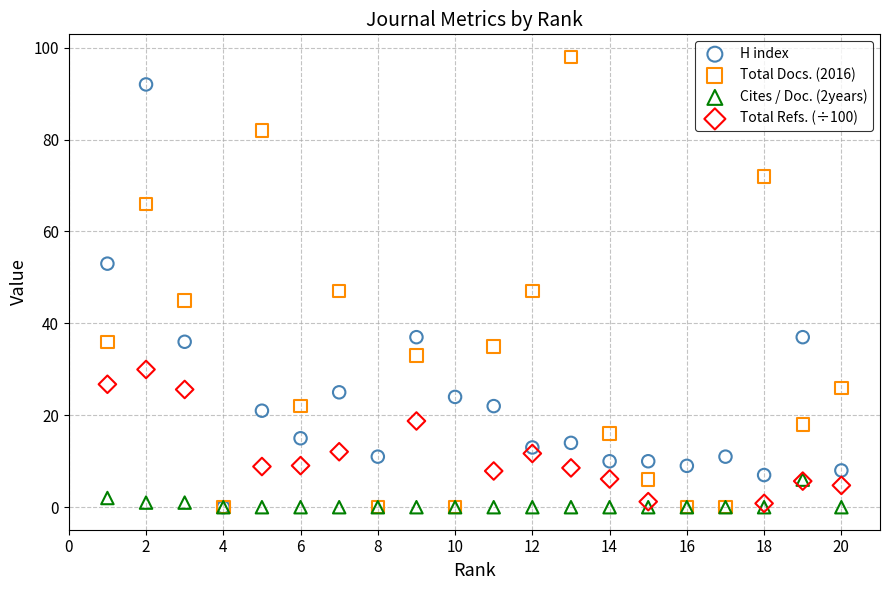

What are all the series names shown in the legend?

H index, Total Docs. (2016), Cites / Doc. (2years), Total Refs. (÷100)